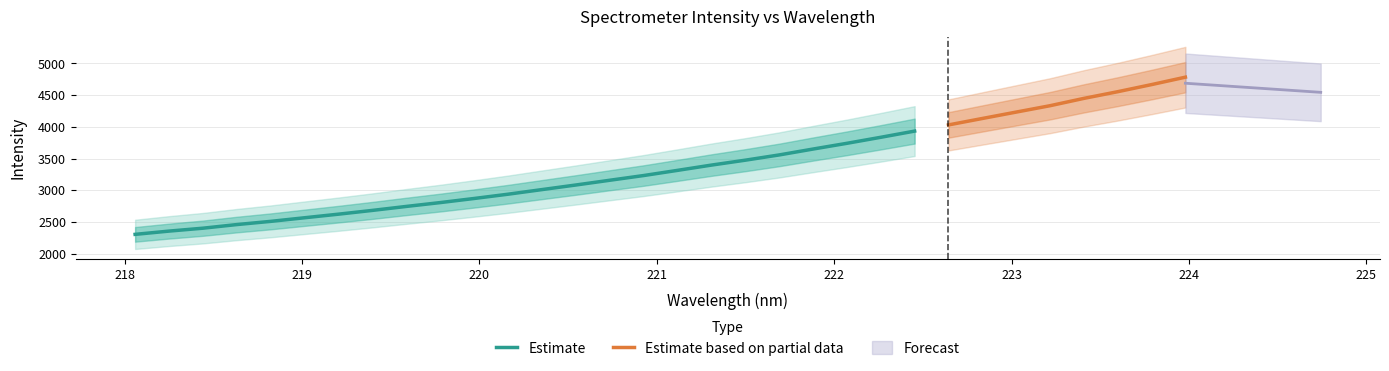

What is the highest value of the Estimate series?

3932.3